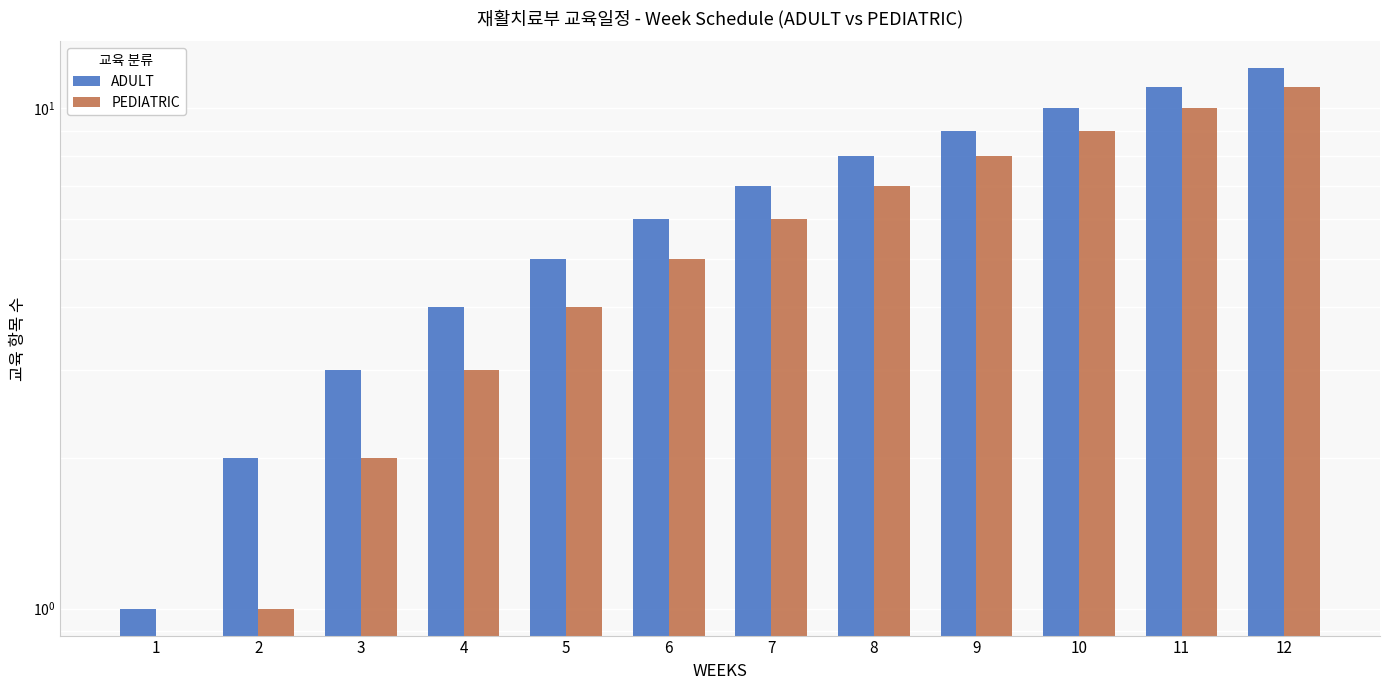

List the labels in order of PEDIATRIC value, smallest first.

1, 2, 3, 4, 5, 6, 7, 8, 9, 10, 11, 12